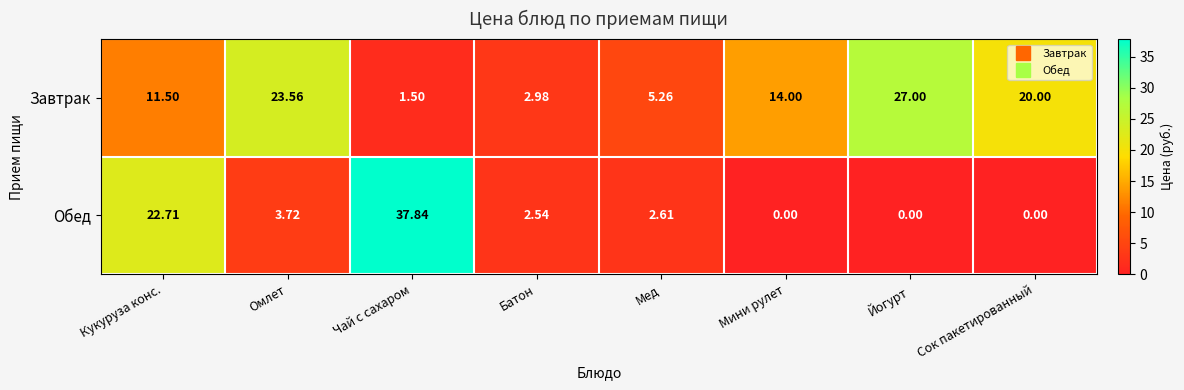

At which label is Обед closest to 18?

Кукуруза конс.